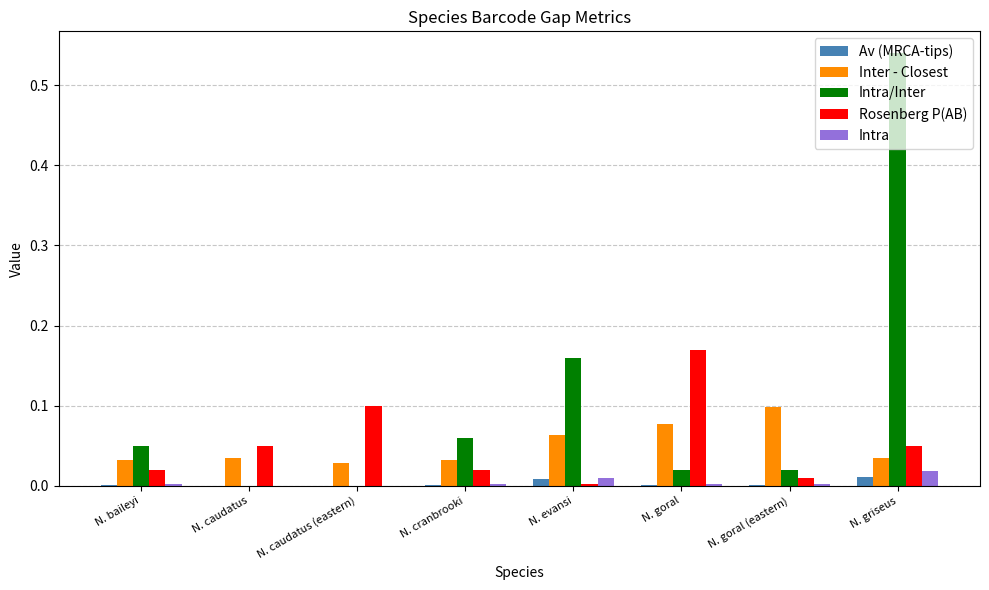

True or false: Av (MRCA-tips) has a value of 0.0 at N. goral (eastern).

True